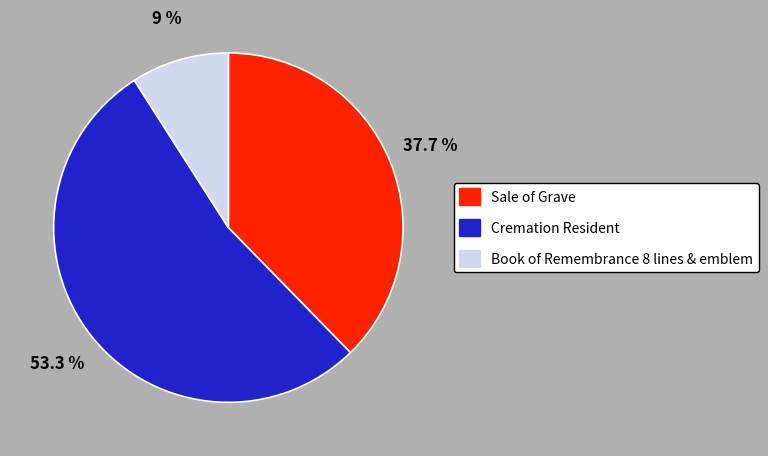

What is the ratio of the value at Book of Remembrance 8 lines & emblem to the value at Sale of Grave?

0.2